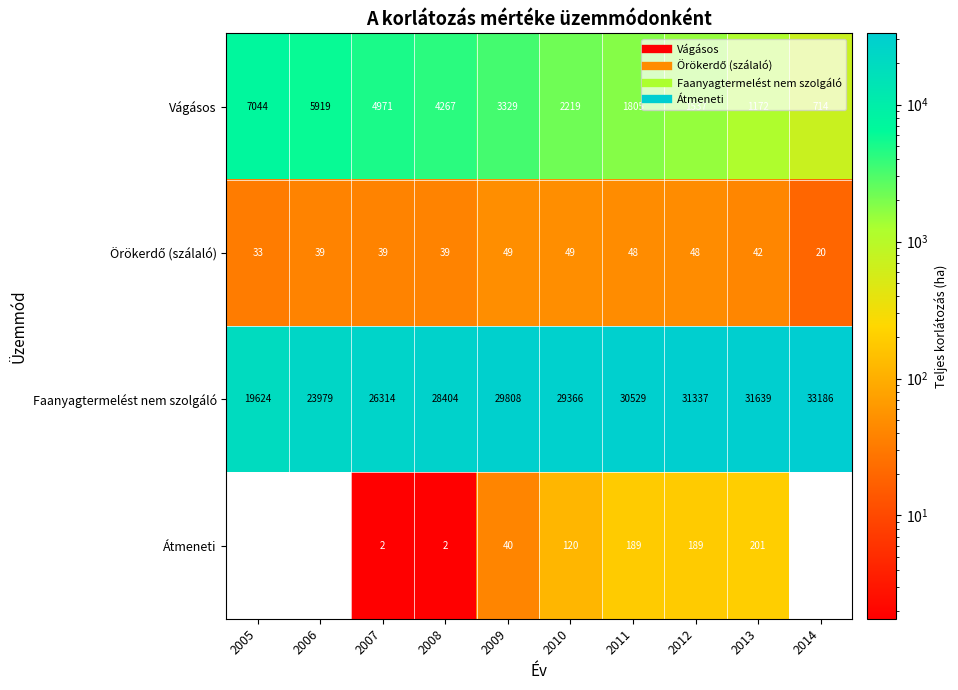

What is the sum of all Vágásos values?

32977